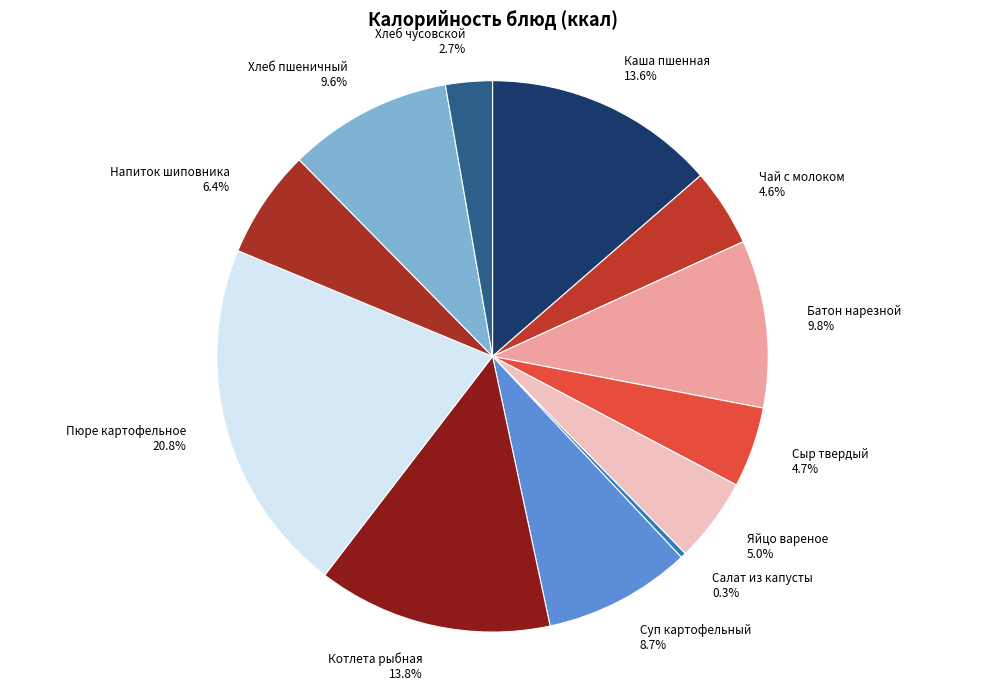

What is the smallest slice in the pie chart?

Салат из капусты